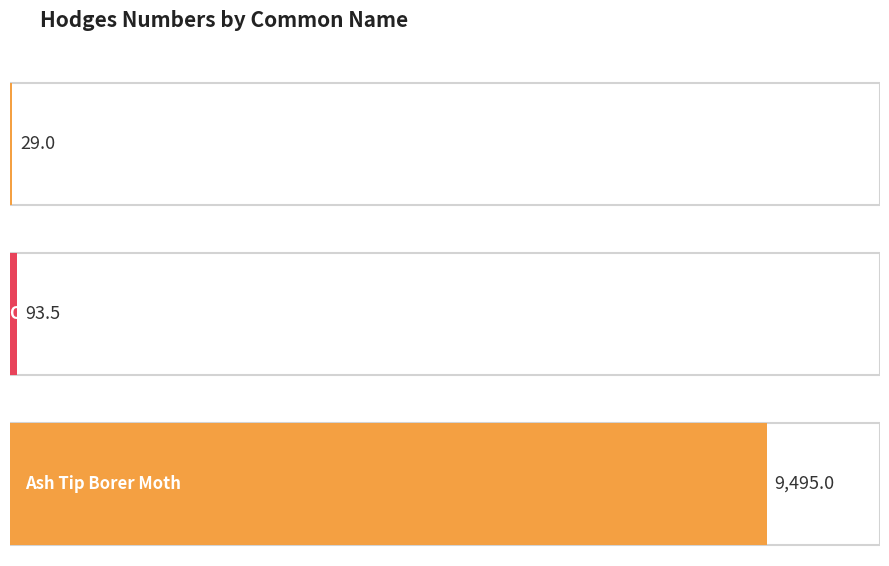

Rank the categories by value from highest to lowest.

Ash Tip Borer Moth, Owlet Moths - 8999 to 11233, Moths